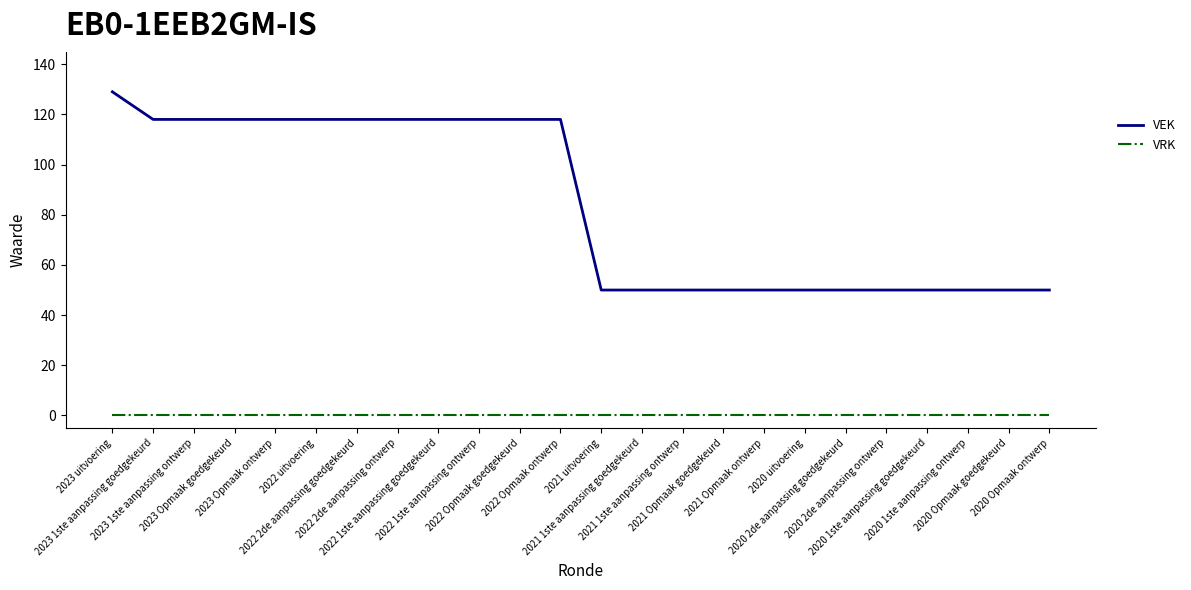

At which label does VEK first exceed 118?

2023 uitvoering